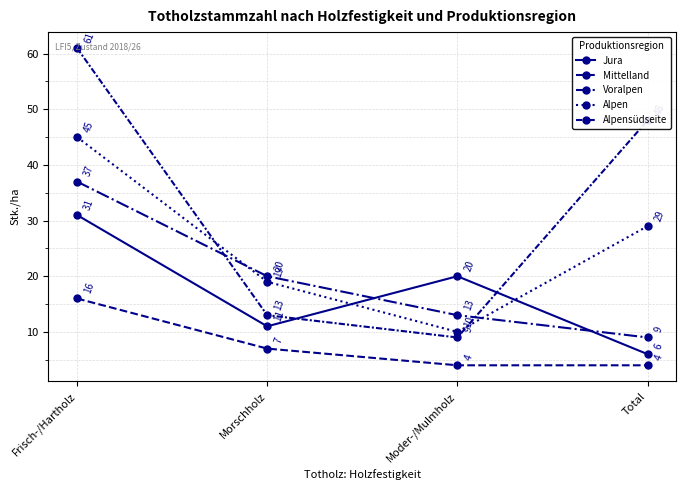

Between Frisch-/Hartholz and Morschholz, which is larger?

Frisch-/Hartholz